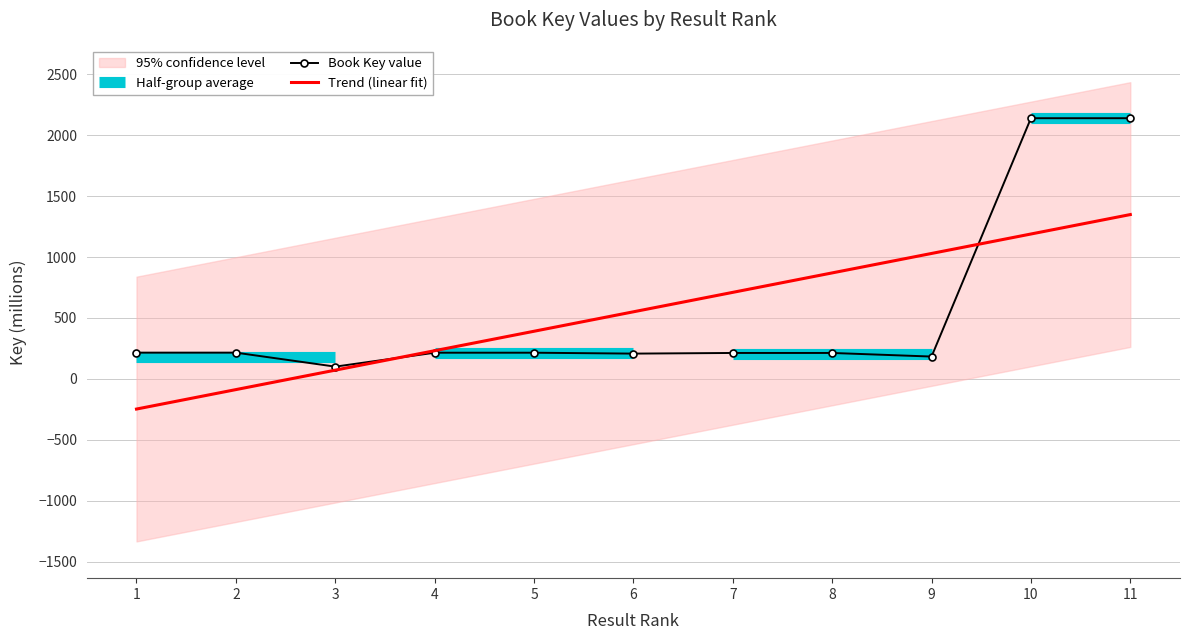

List the labels in order of value, largest first.

10, 11, 1, 2, 4, 5, 7, 8, 6, 9, 3